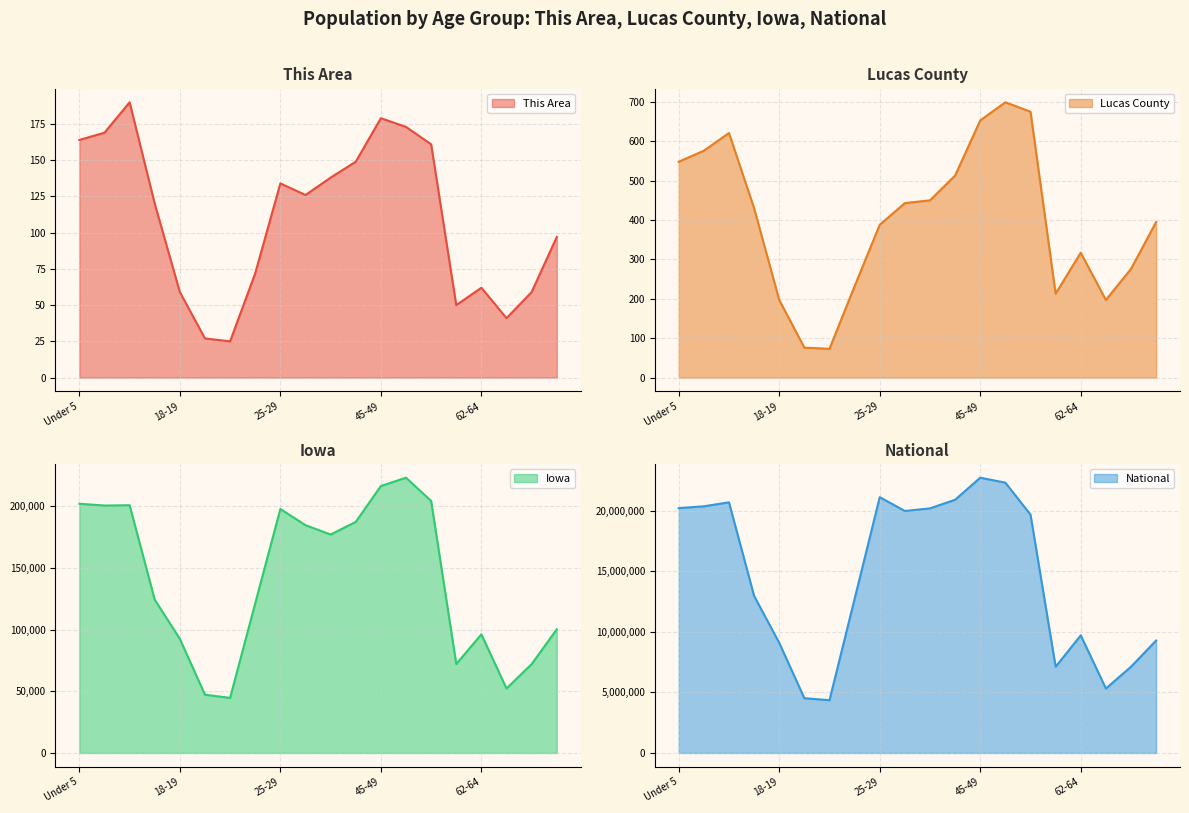

What is the label of the 19th point from the left?

67-69